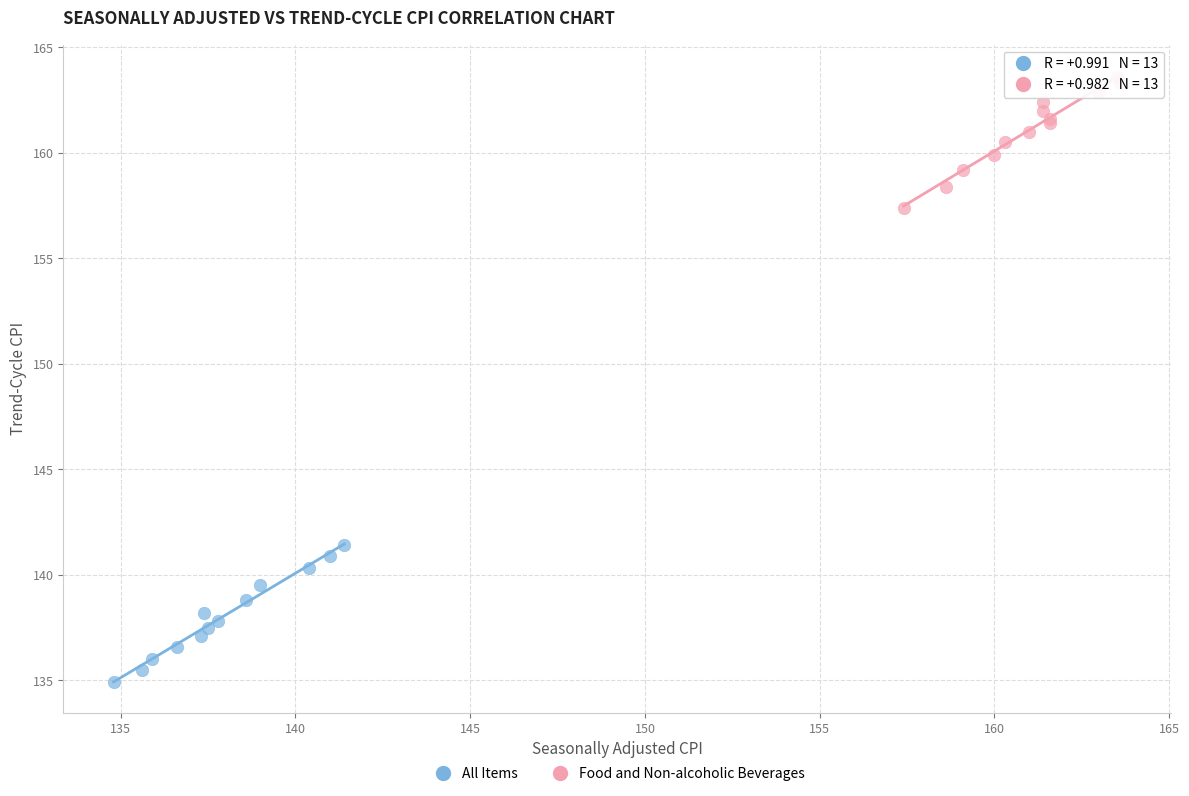

Which series reaches the minimum Y coordinate?

All Items